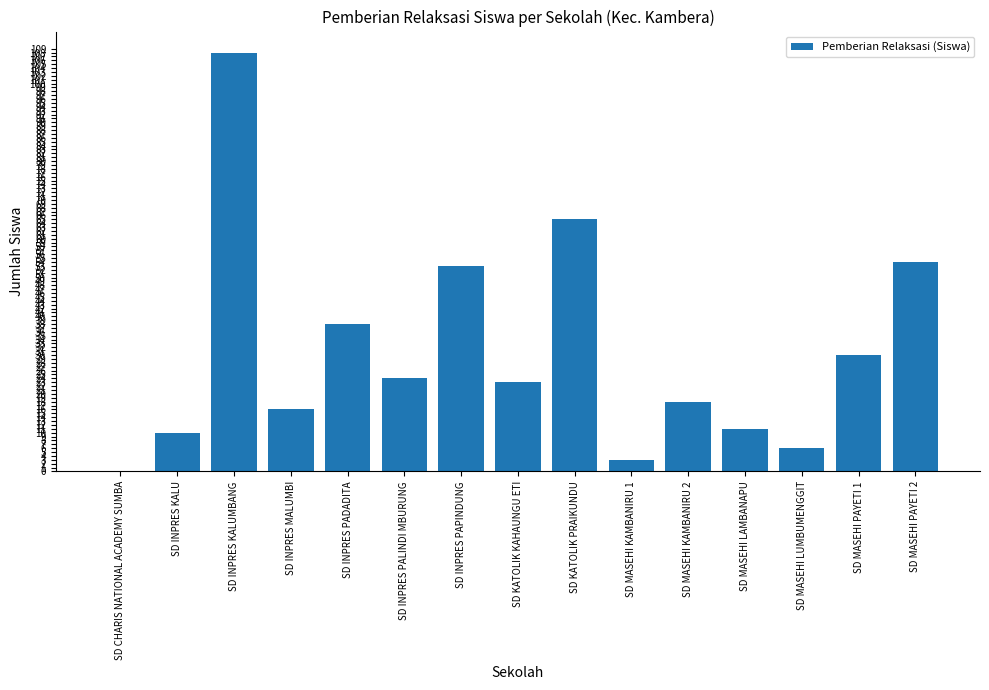

Reading right to left, what are all the values shown in this chart?

54	30	6	11	18	3	65	23	53	24	38	16	108	10	0